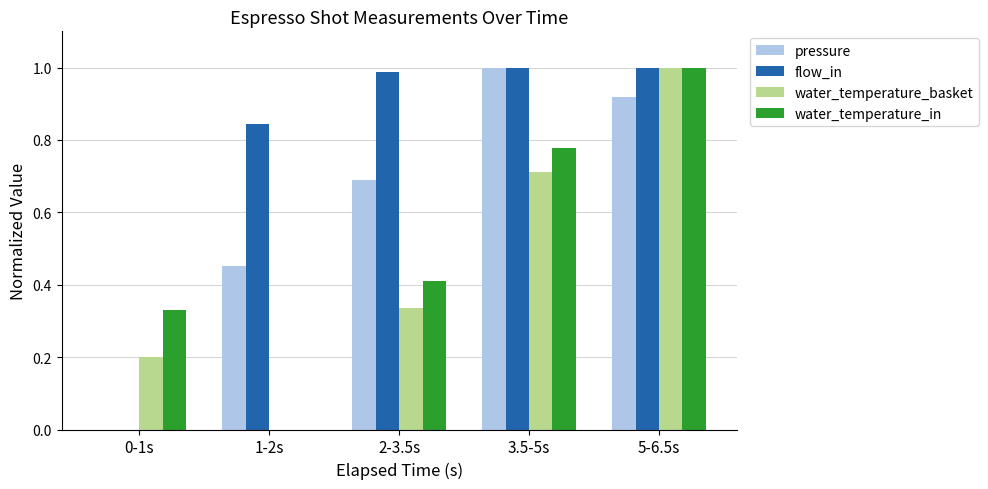

Does the chart contain stacked bars?

No